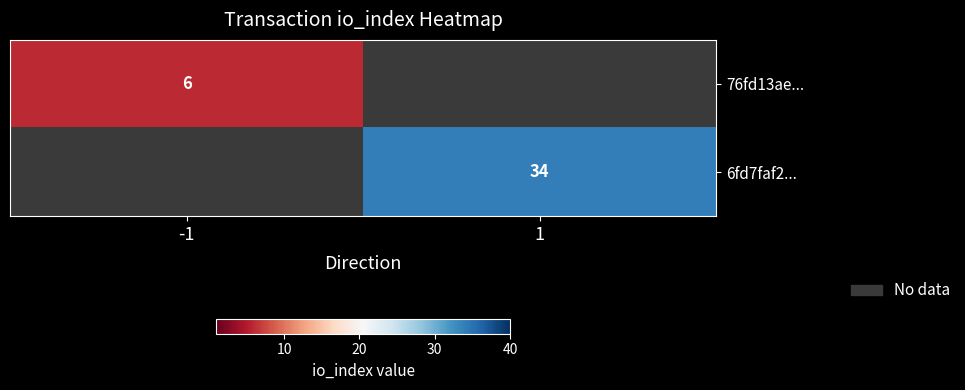

Is it true that 76fd13ae... equals 8 at -1?

False